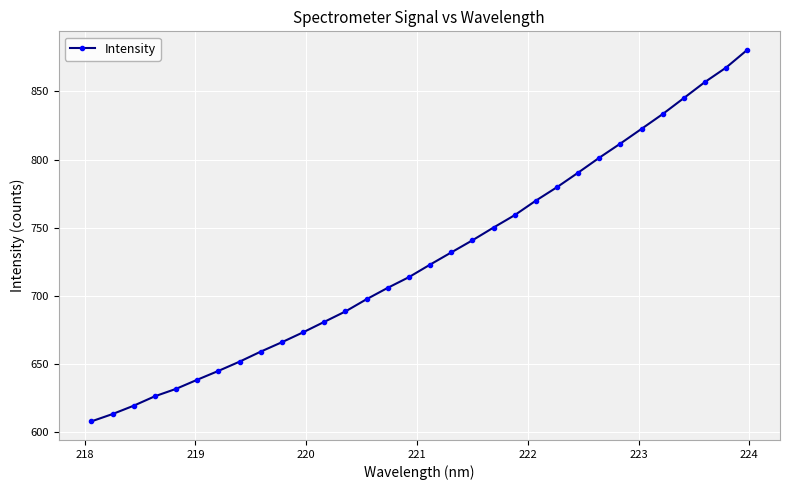

True or false: the data has more than 1 interior local peaks.

False